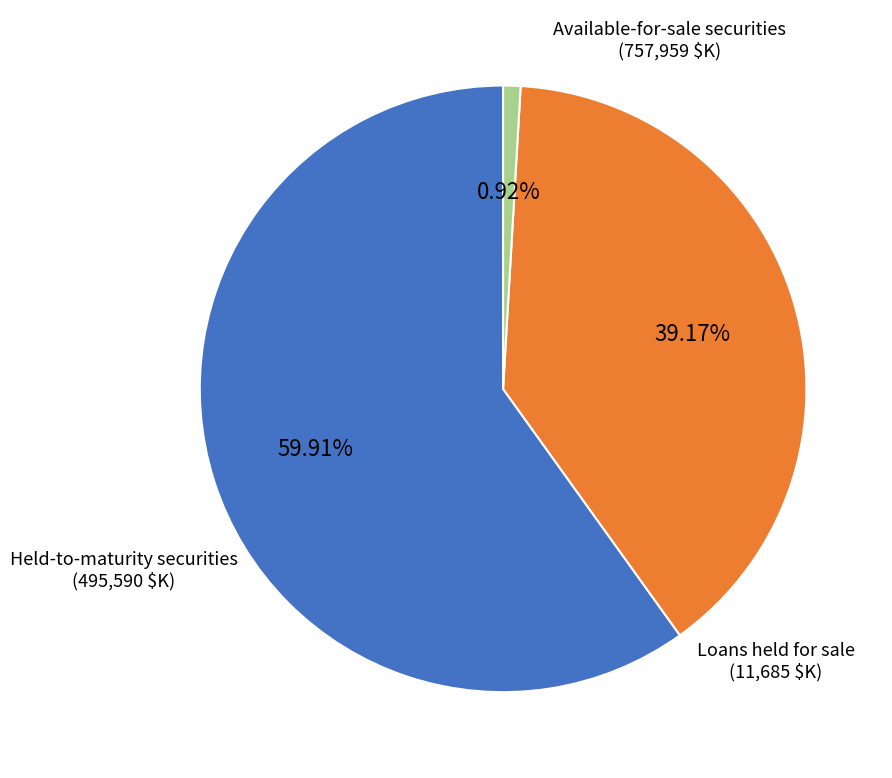

What is the change in value from Available-for-sale securities to Held-to-maturity securities?

-262369